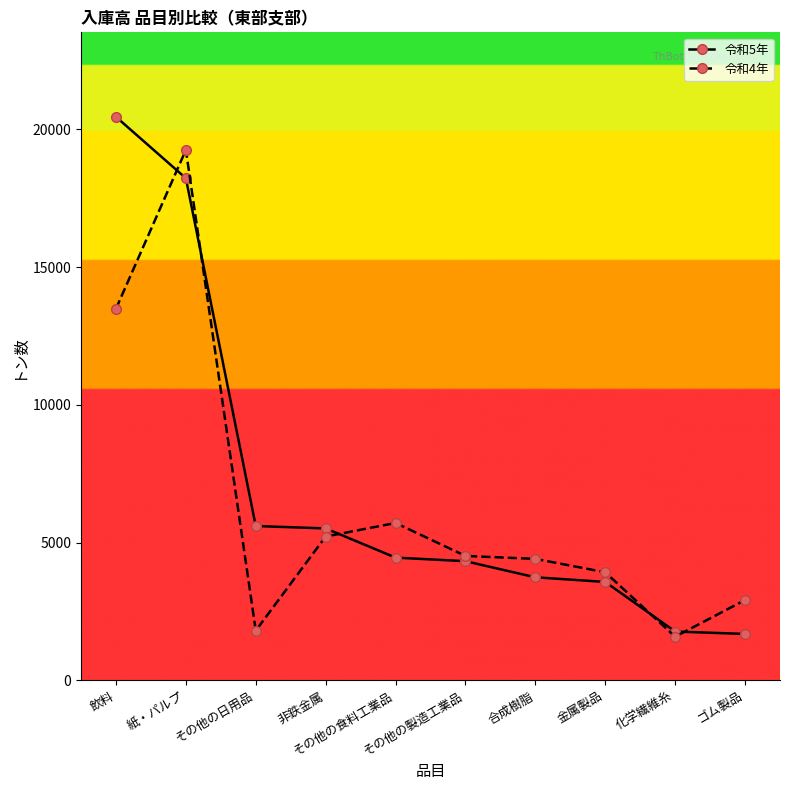

What is the difference between the highest and lowest values at その他の食料工業品?

1258